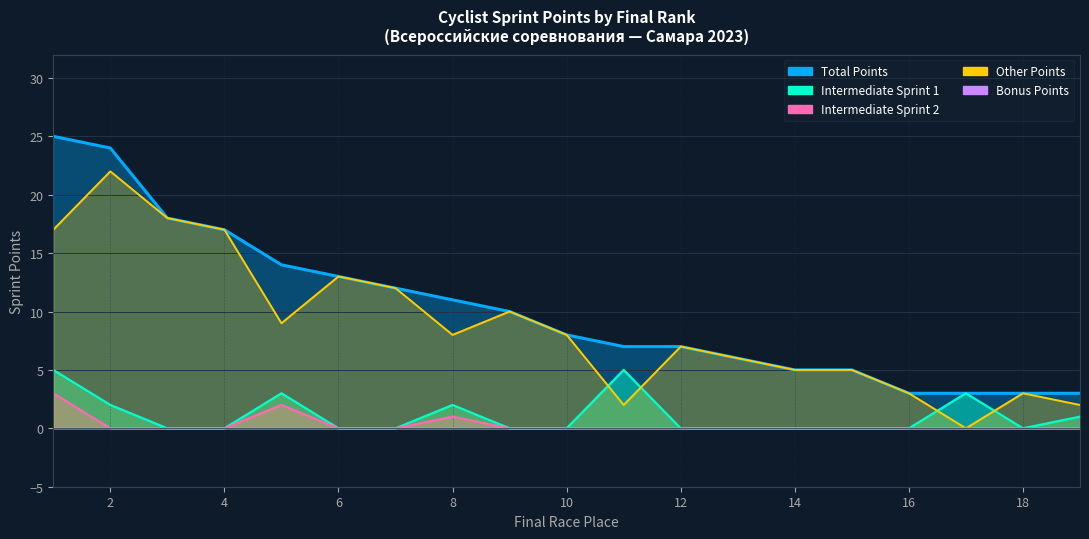

What is the greatest value displayed?

25